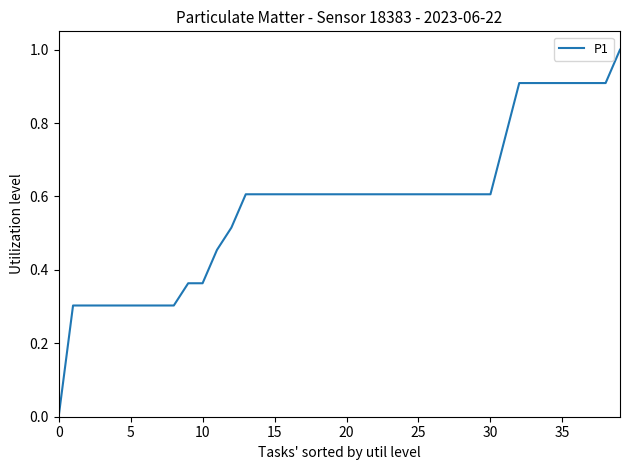

What is the maximum value shown in the chart?

1.0